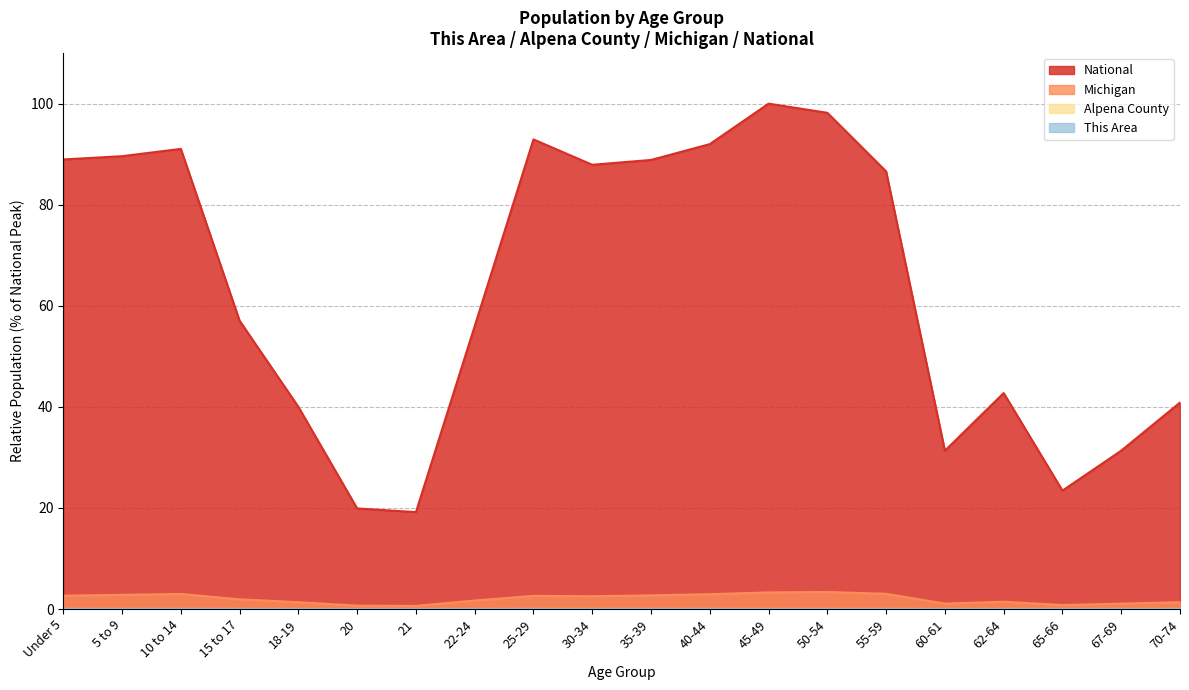

True or false: Michigan has a value of 0.3 at 20.

False